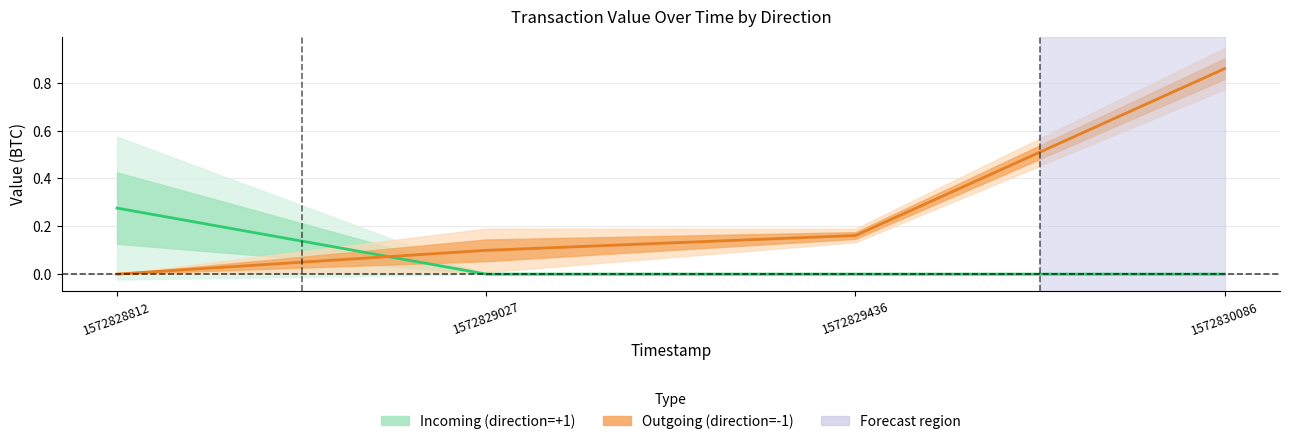

True or false: Incoming (direction=+1) and Outgoing (direction=-1) cross at least once.

True